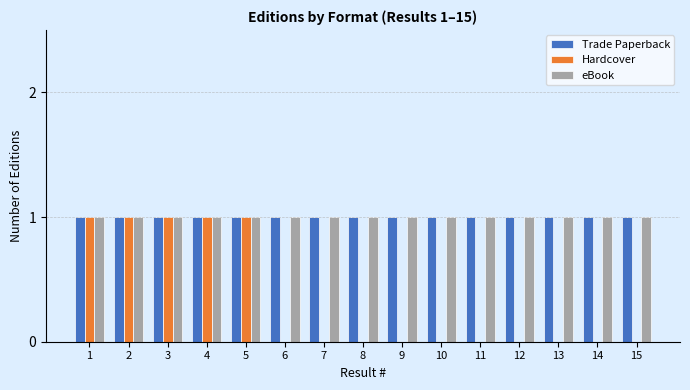

What is the total value across all series at 7?

2